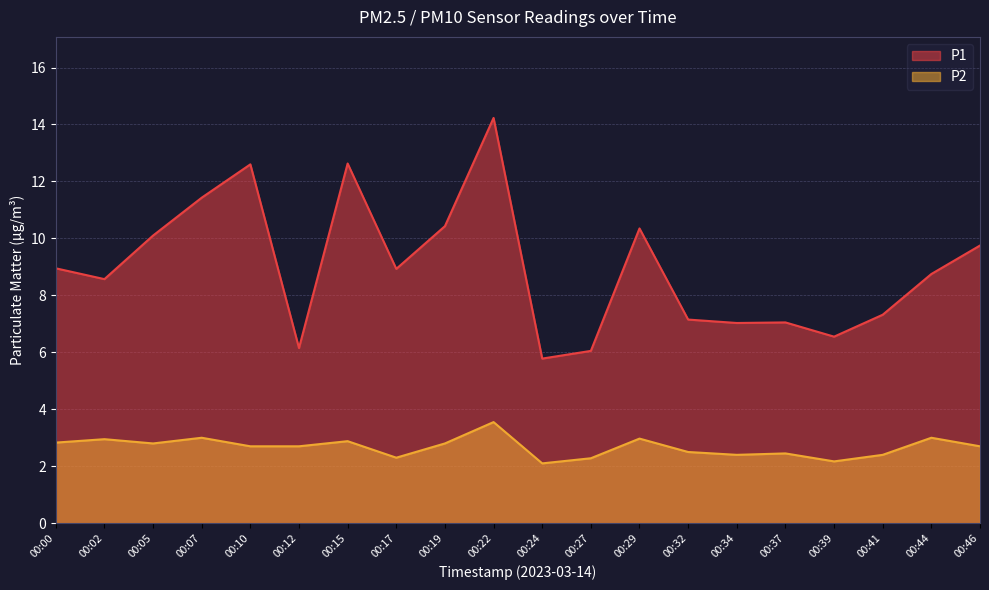

True or false: P2 and P1 cross at least once.

False